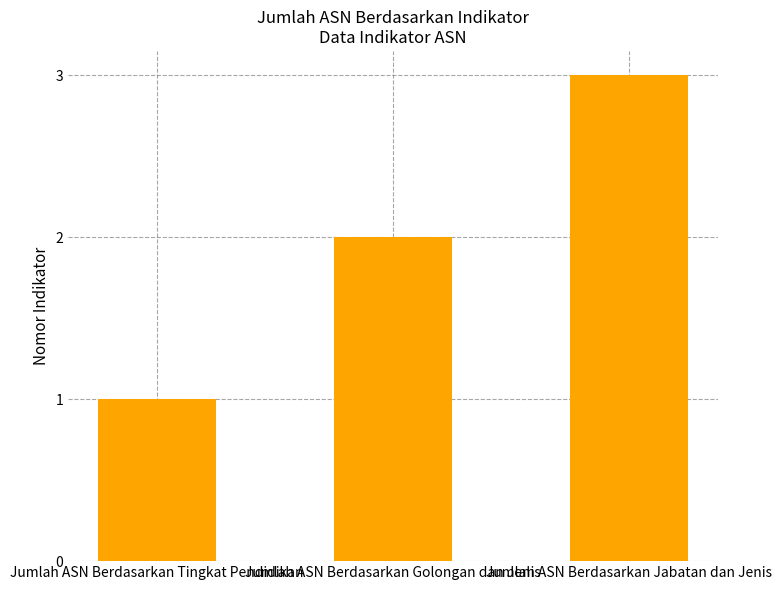

Reading right to left, transcribe all the data shown in this chart.

Jumlah ASN Berdasarkan Jabatan dan Jenis=3	Jumlah ASN Berdasarkan Golongan dan Jenis=2	Jumlah ASN Berdasarkan Tingkat Pendidikan=1